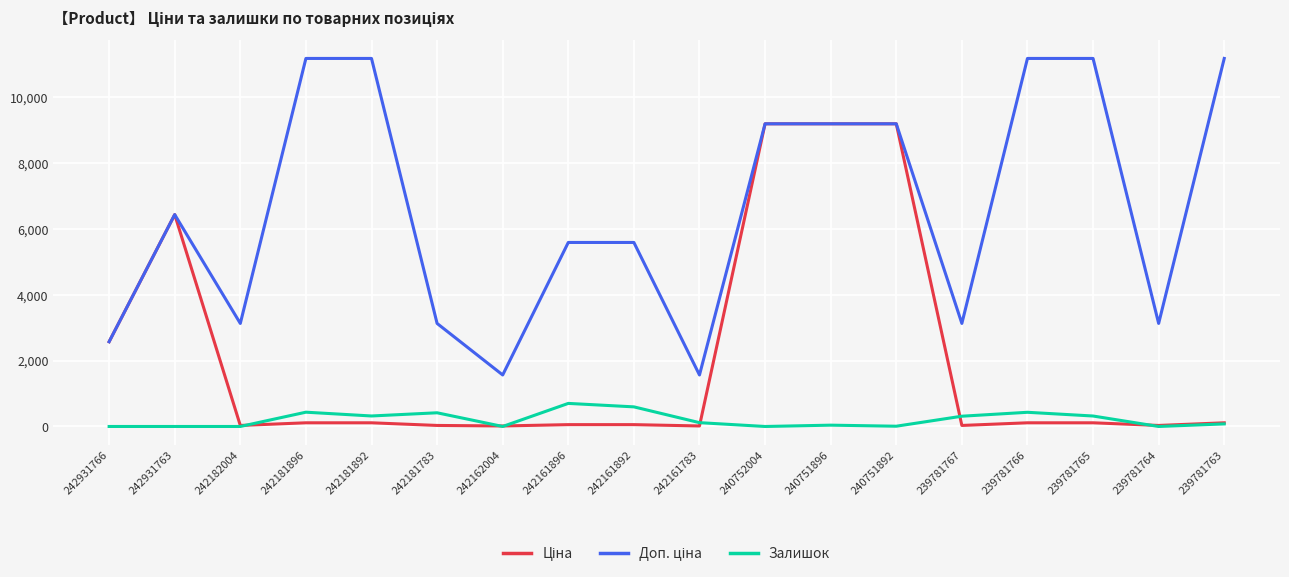

What is the greatest value displayed?

11182.0